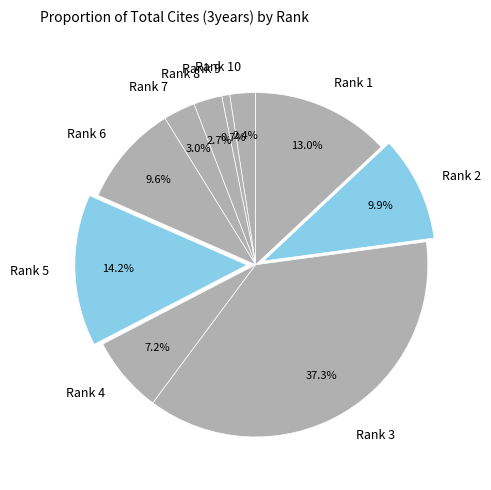

What percentage is NOT represented by Rank 4?

92.8%